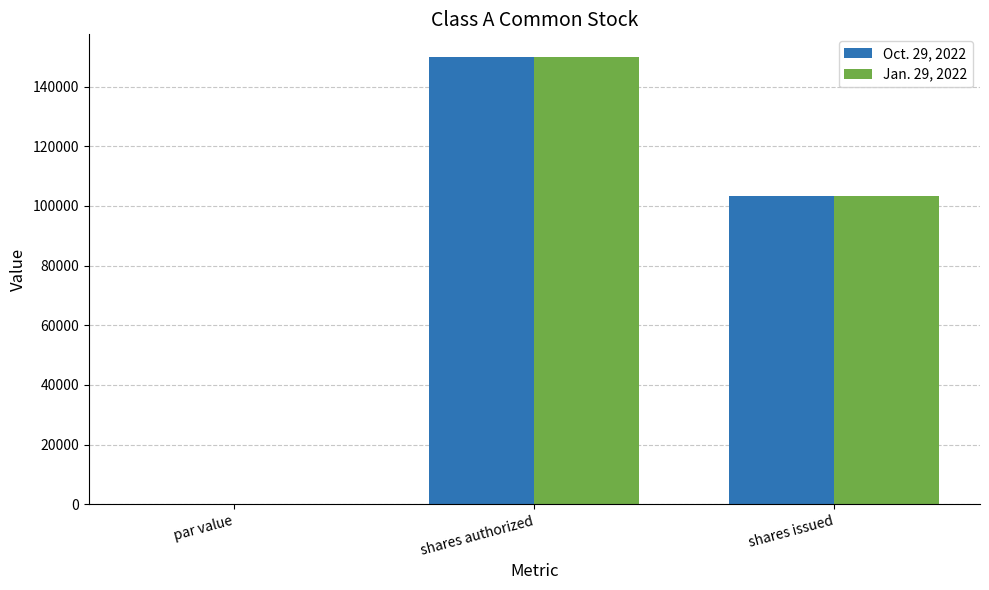

Which category has the highest value across all series?

shares authorized